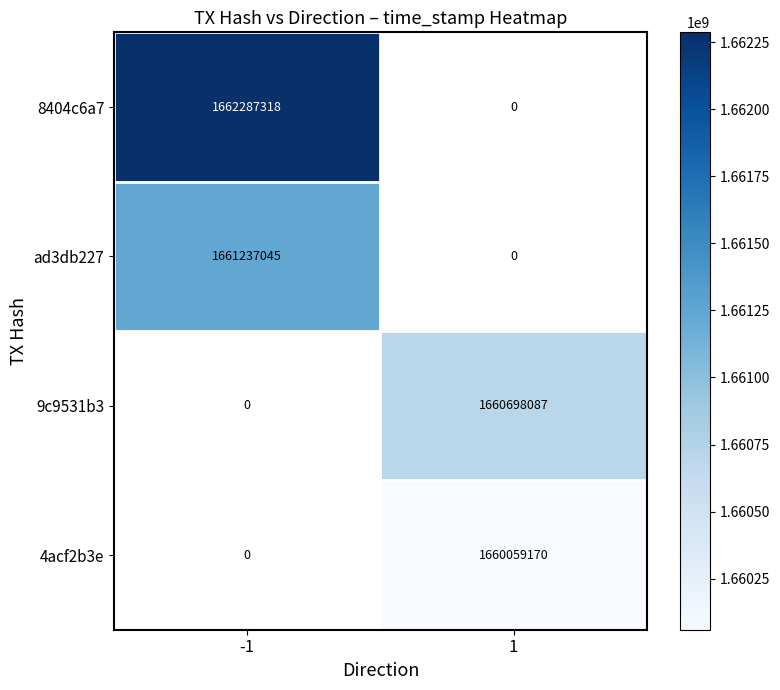

Is it true that ad3db227 equals 2859064154 at -1?

False